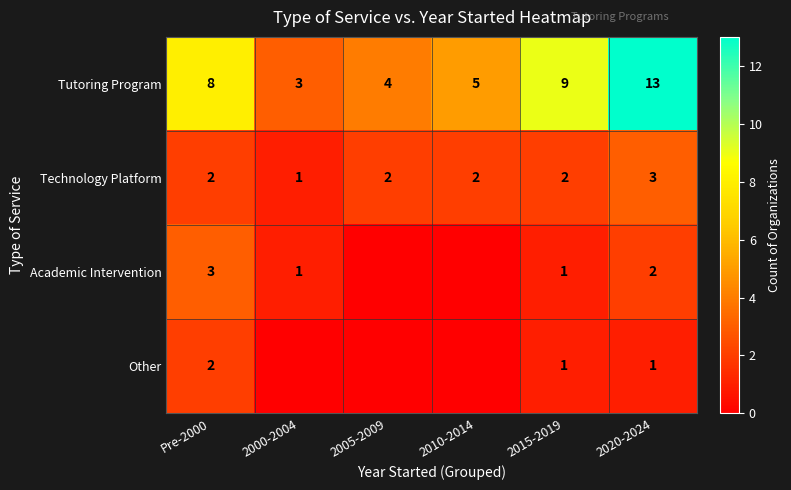

What is the maximum value shown in the chart?

13